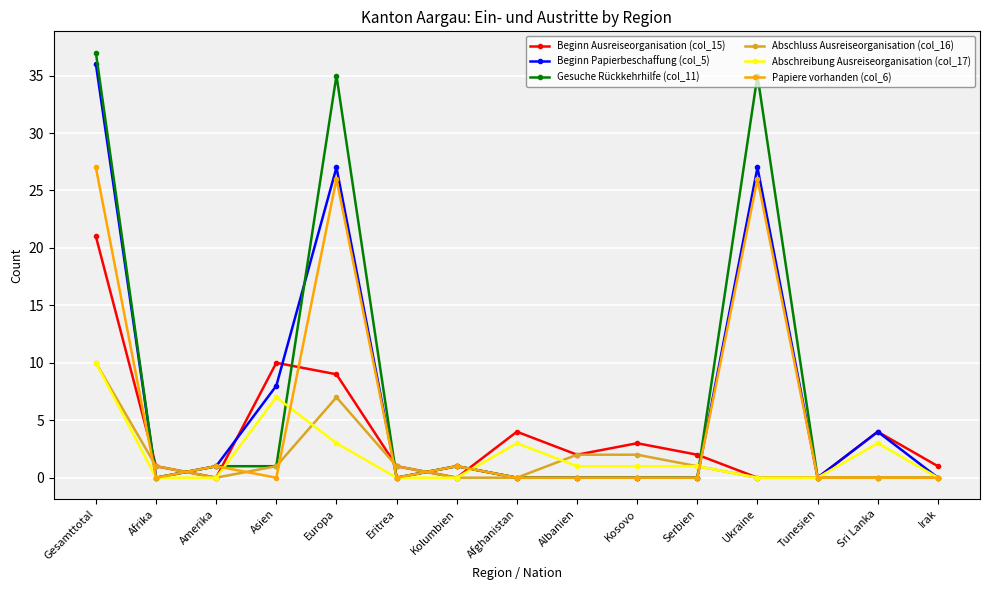

What is the greatest value displayed?

37